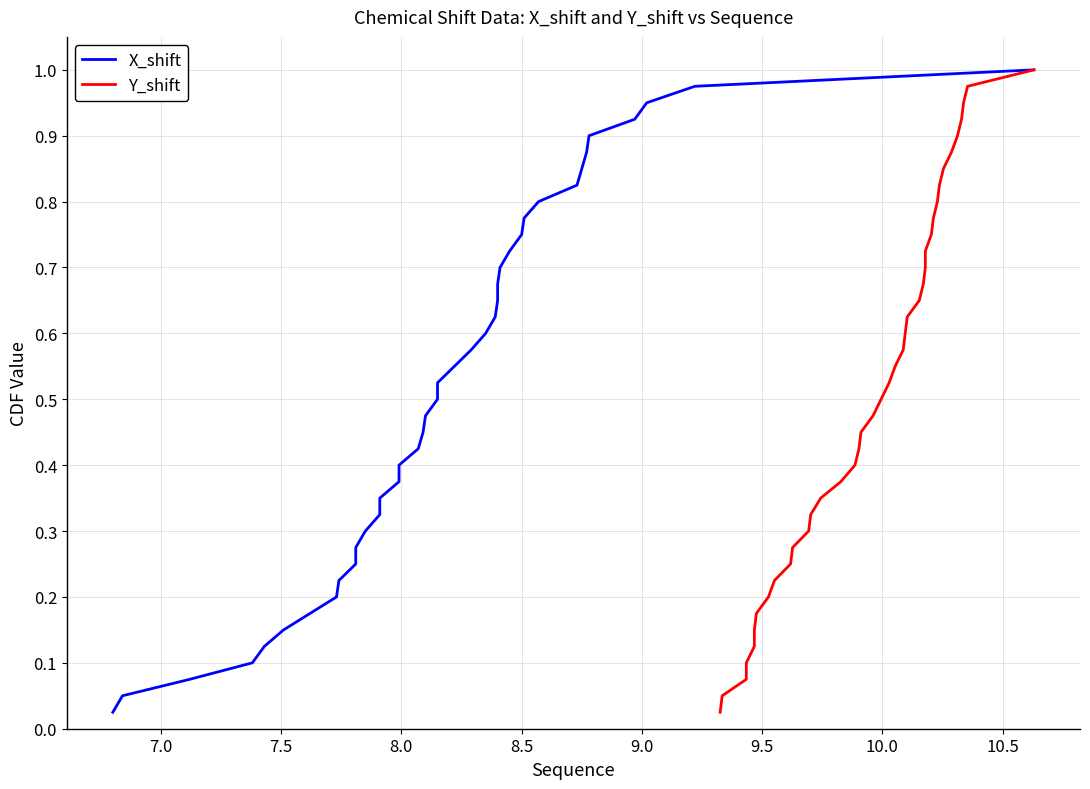

True or false: Y_shift and X_shift cross at least once.

False